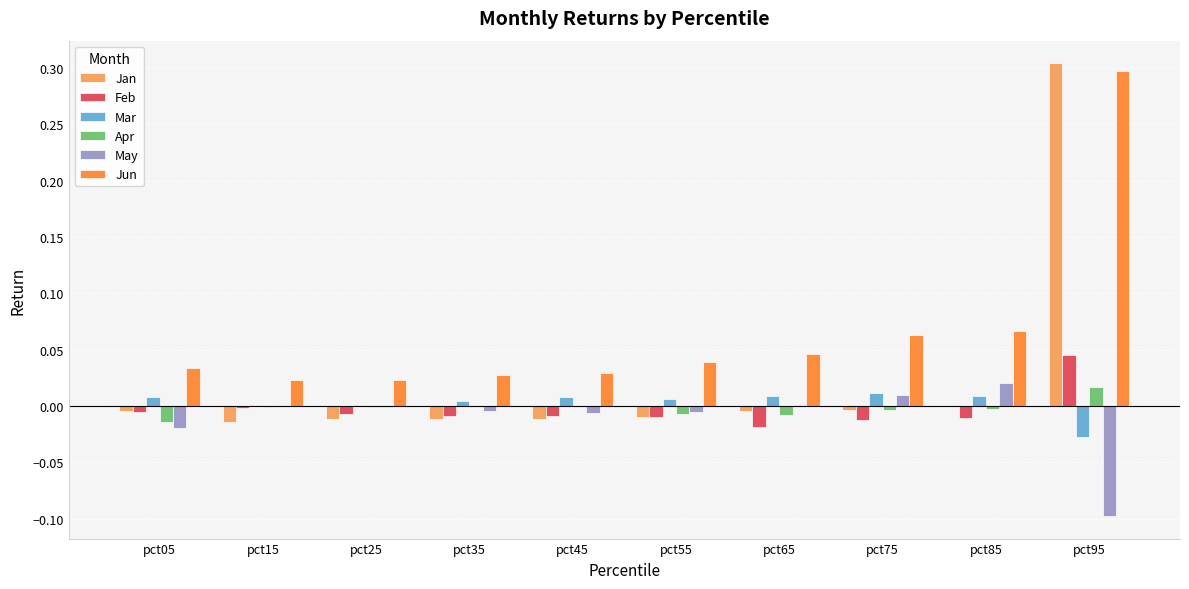

Which series has the largest range (max minus min)?

Jan